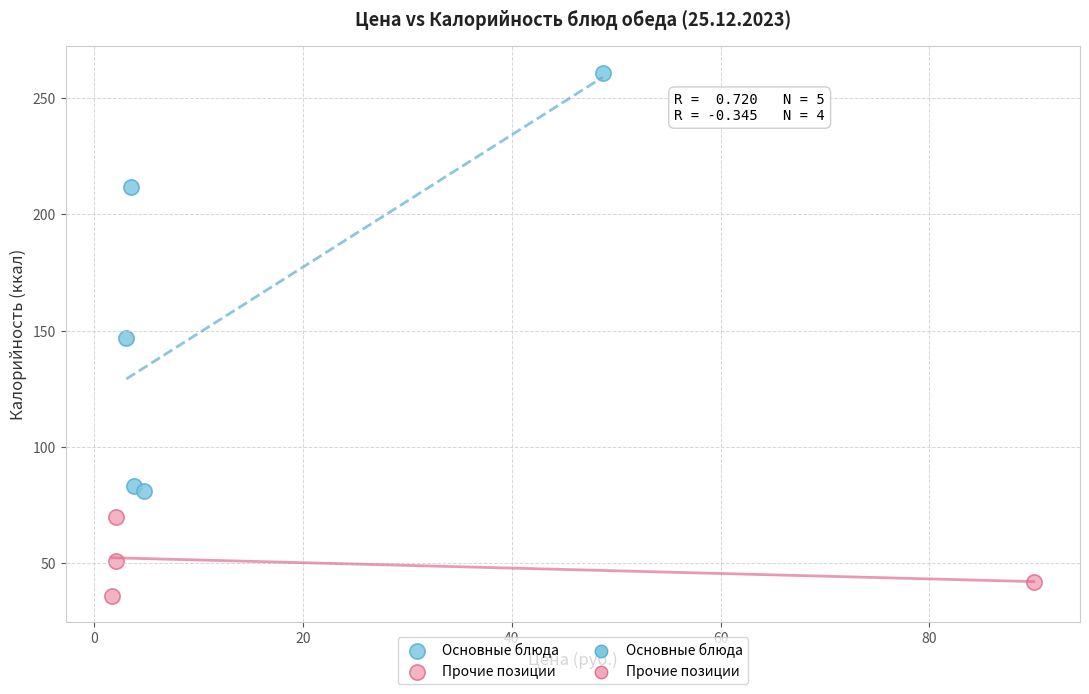

Which series has the largest Y range (max minus min)?

Основные блюда